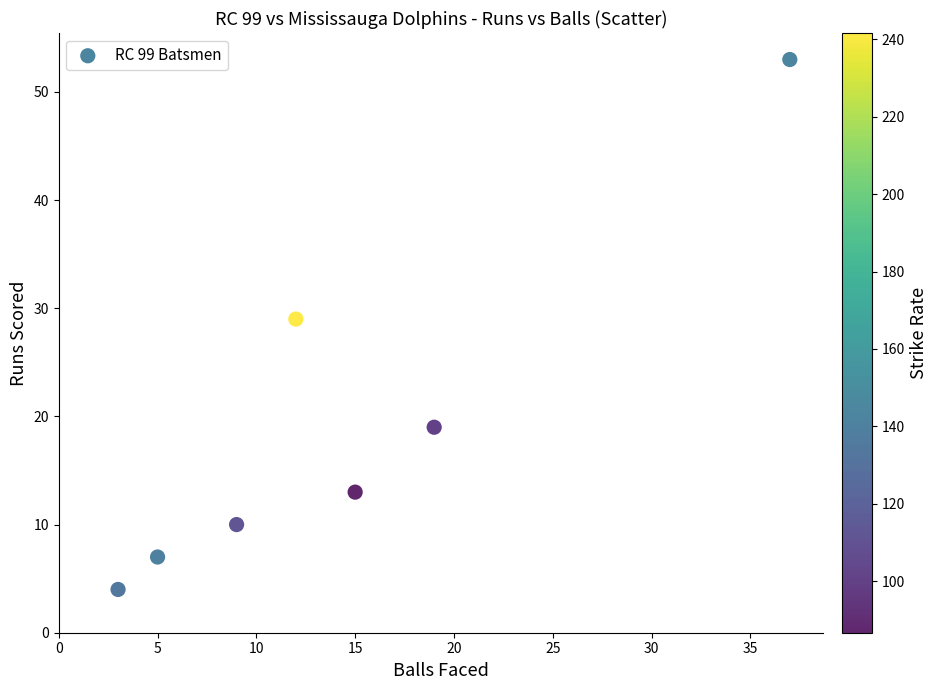

What is the average X value?

14